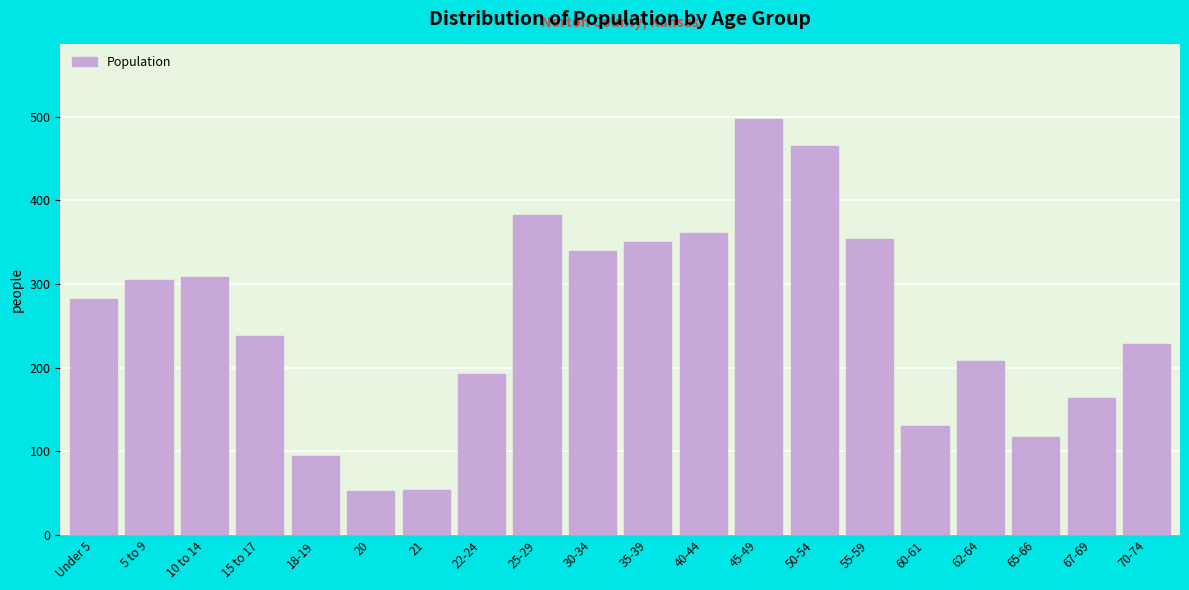

What is the label of the 13th bar from the left?

45-49